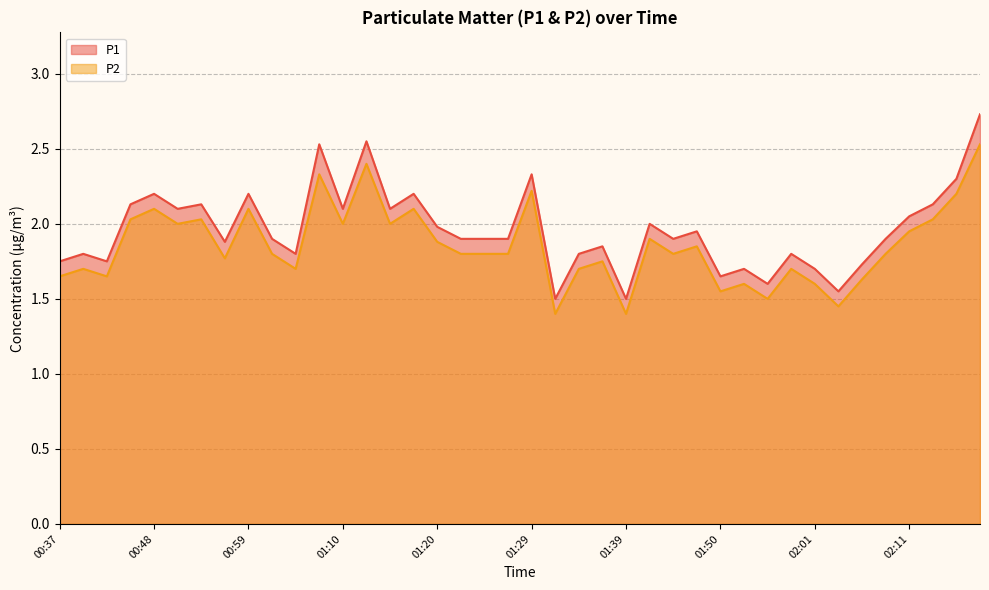

Between 00:56 and 01:22, which series saw the biggest shift?

P2